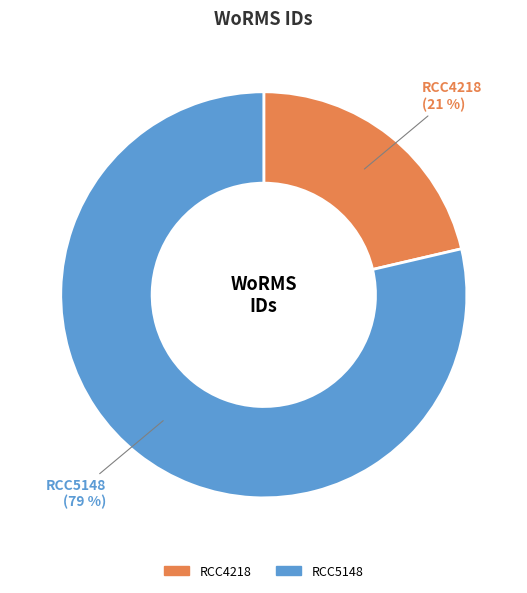

Count the number of slices in the pie.

2